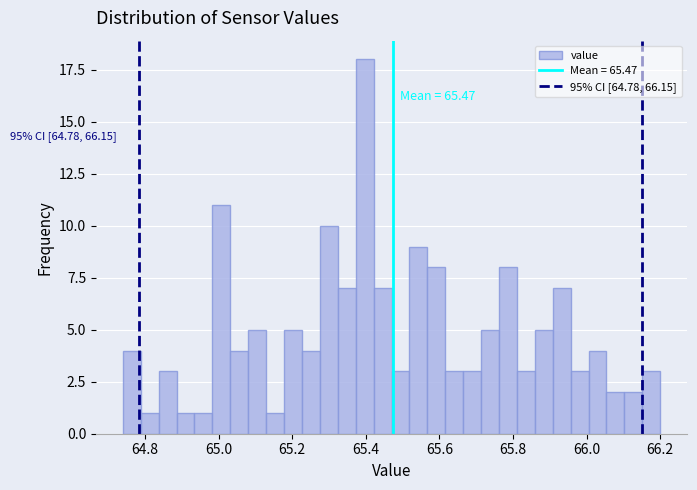

Read against the x-axis, roughly where is the centre of the tallest bar?

65.40